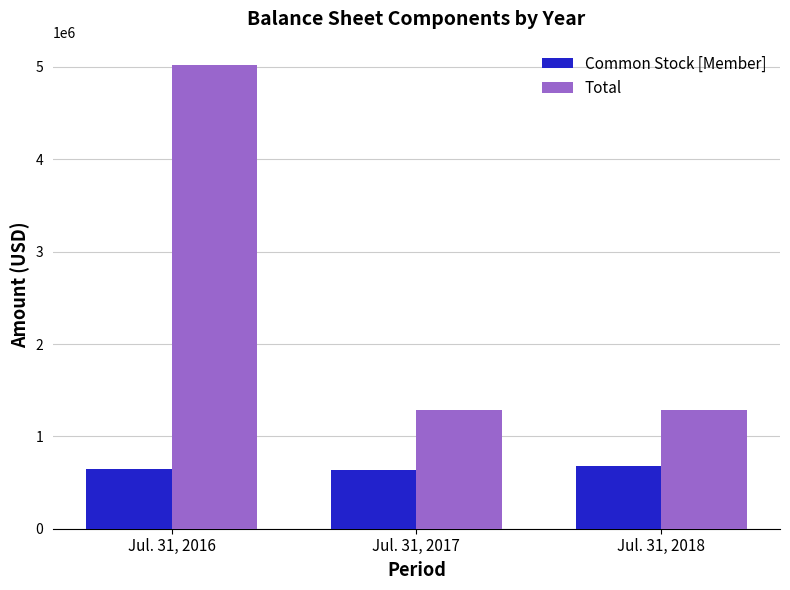

The Common Stock [Member] series shows 631000 at Jul. 31, 2017. True or false?

True